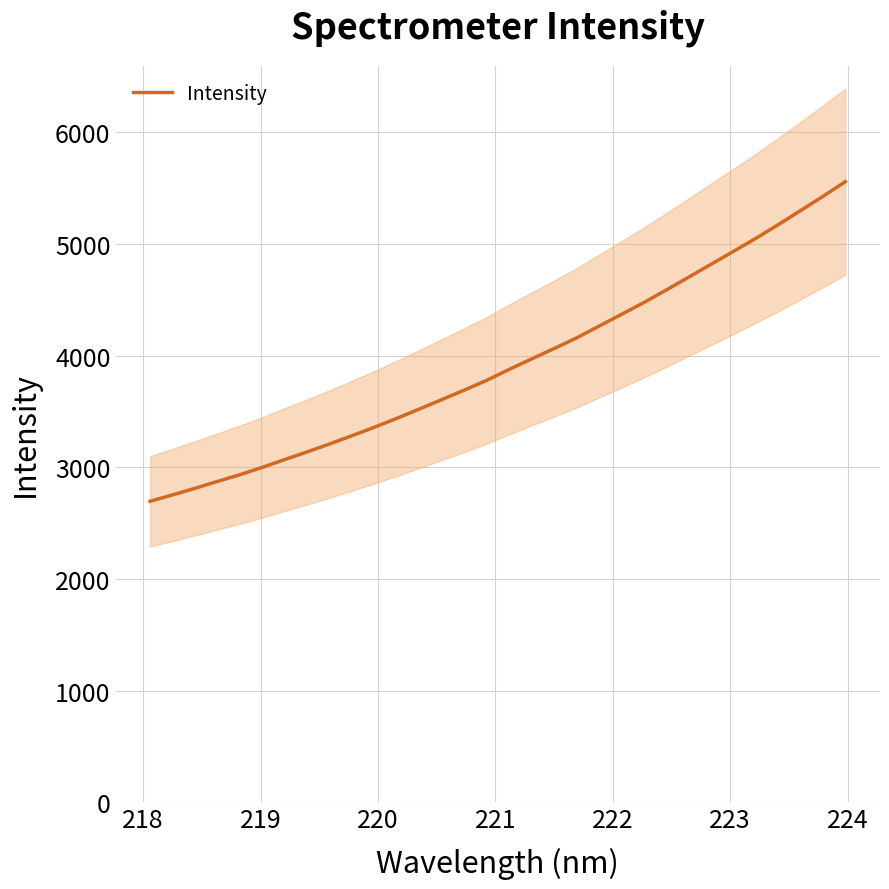

What is the lowest value of the Intensity series?

2695.9